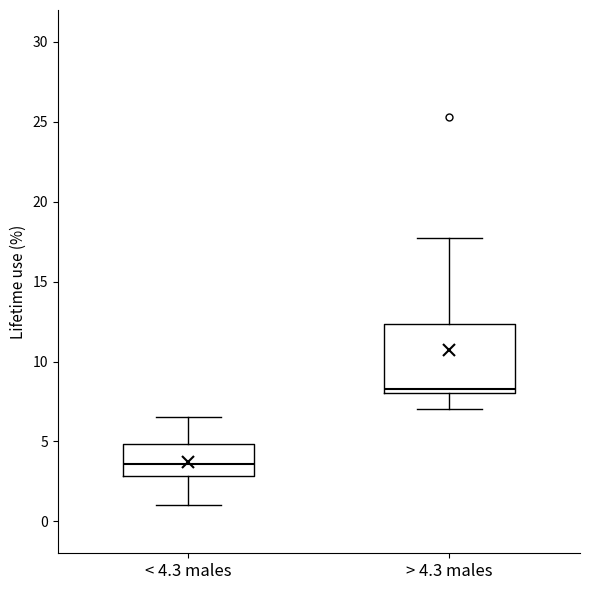

Where is the upper edge of the box for < 4.3 males on the y-axis? The values are not printed on the chart, so give them approximately, as read against the axis.

5.0